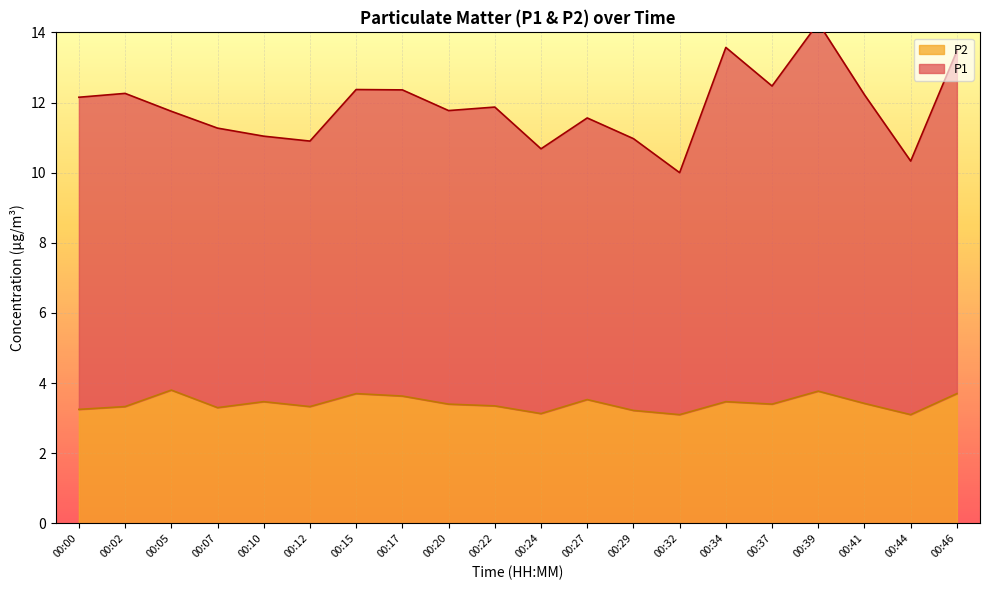

What is the total value across all series at 00:34?

17.0